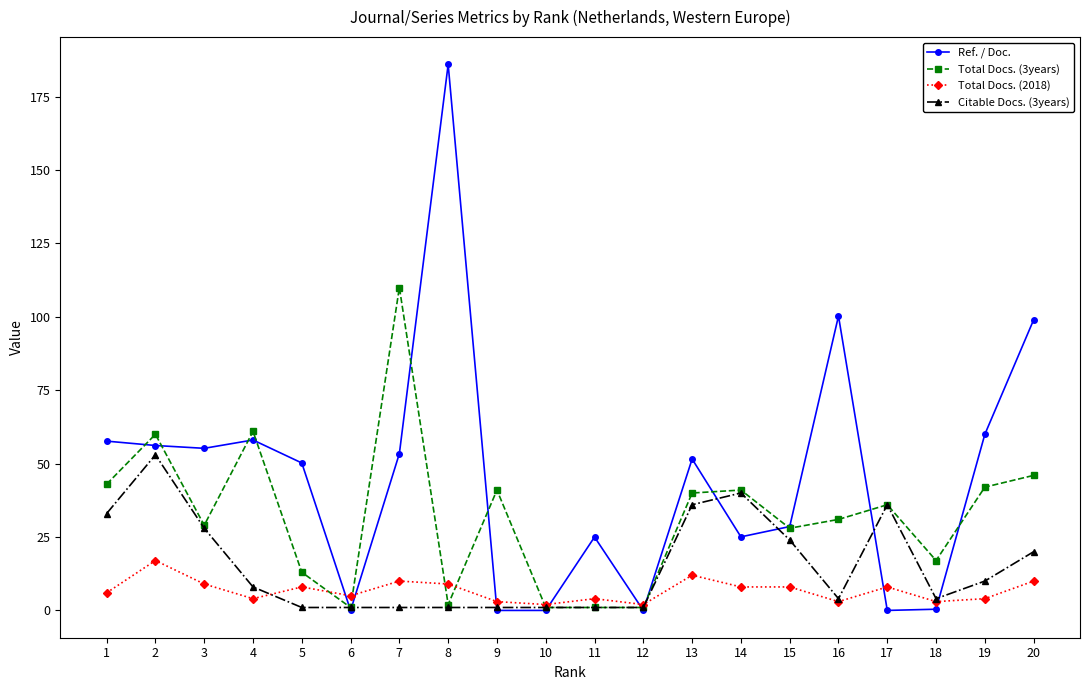

Which category has the highest value in the Total Docs. (3years) series?

7